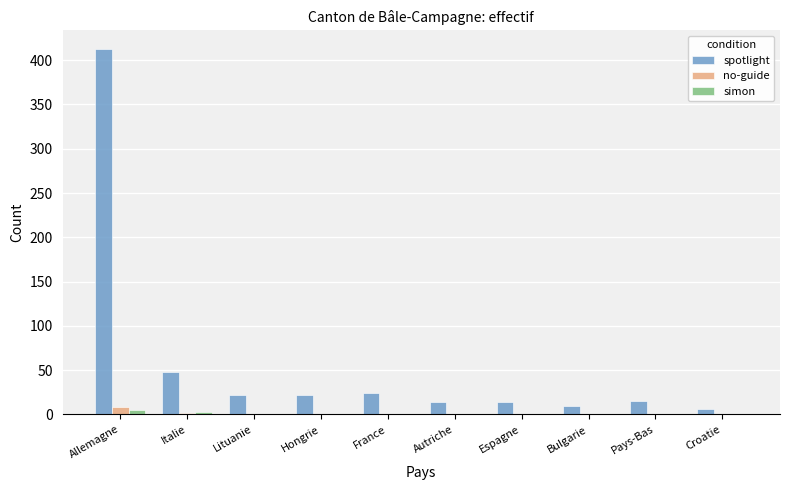

Where is spotlight nearest to the value 209?

Italie